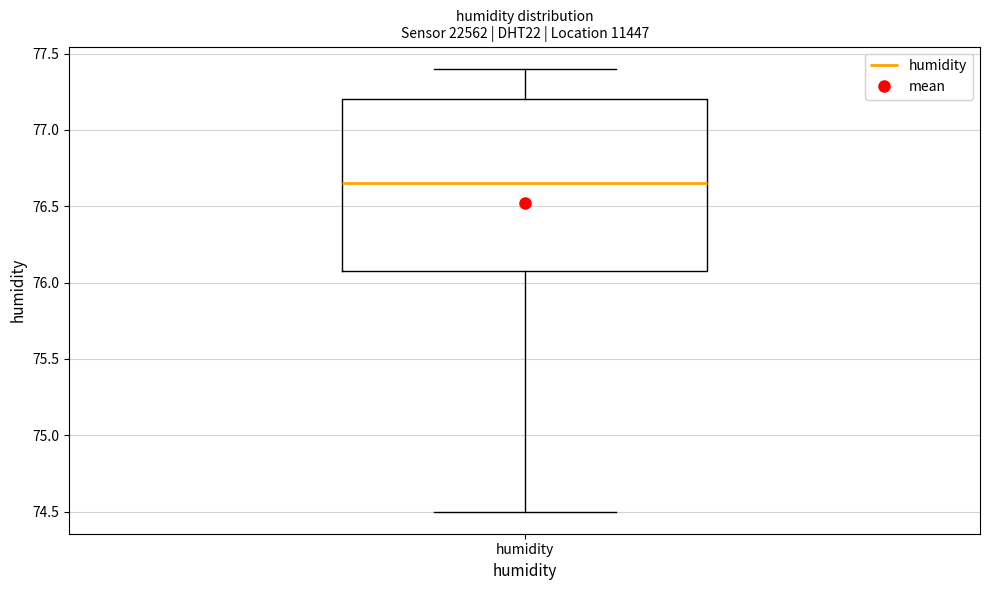

Transcribe this box plot: give where the median line is, the range the box spans, and where the two whiskers end, as read against the y-axis. The values are not printed on the chart, so give them approximately, as read against the axis.

median 76.65, box 76.10 to 77.20, whiskers 74.50 to 77.40